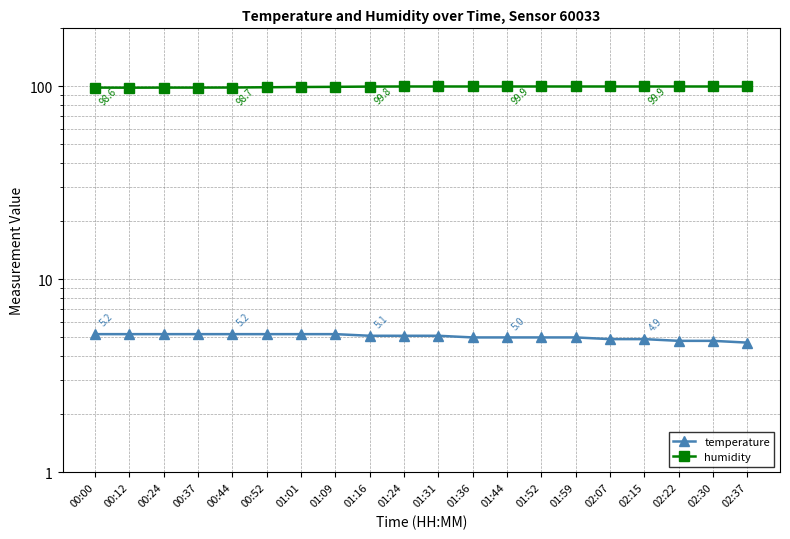

True or false: humidity has more than 0 points higher than both neighbors.

False